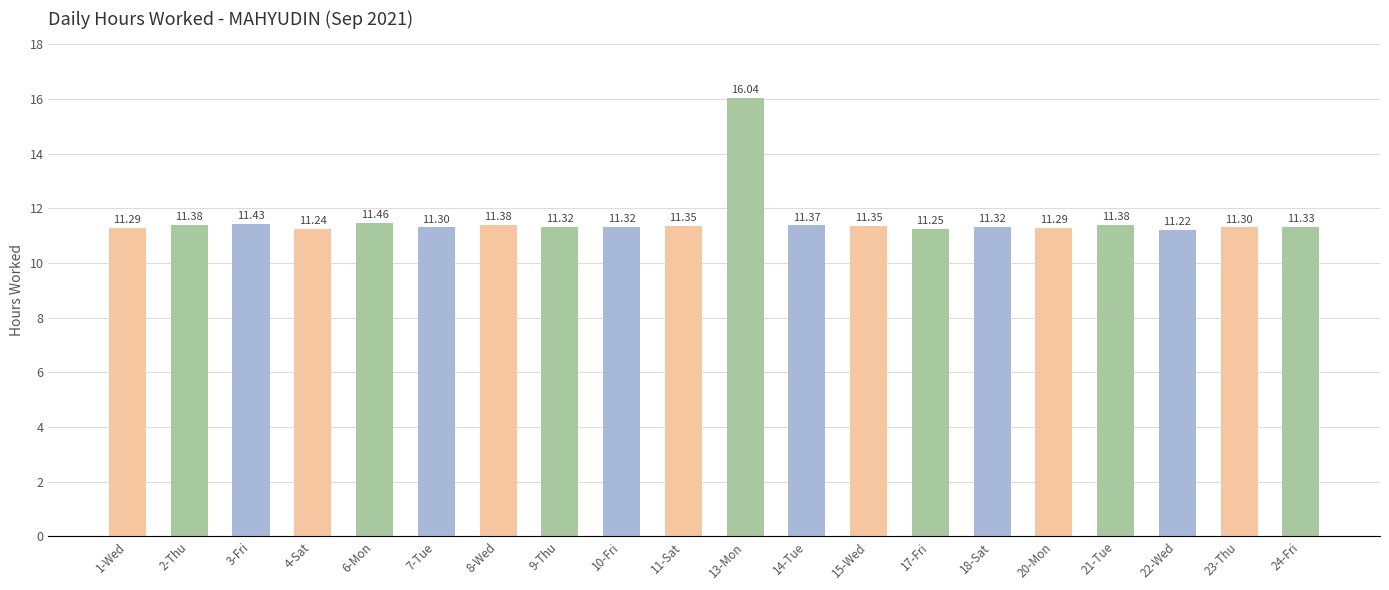

What is the ratio of the value at 1-Wed to the value at 3-Fri?

1.0